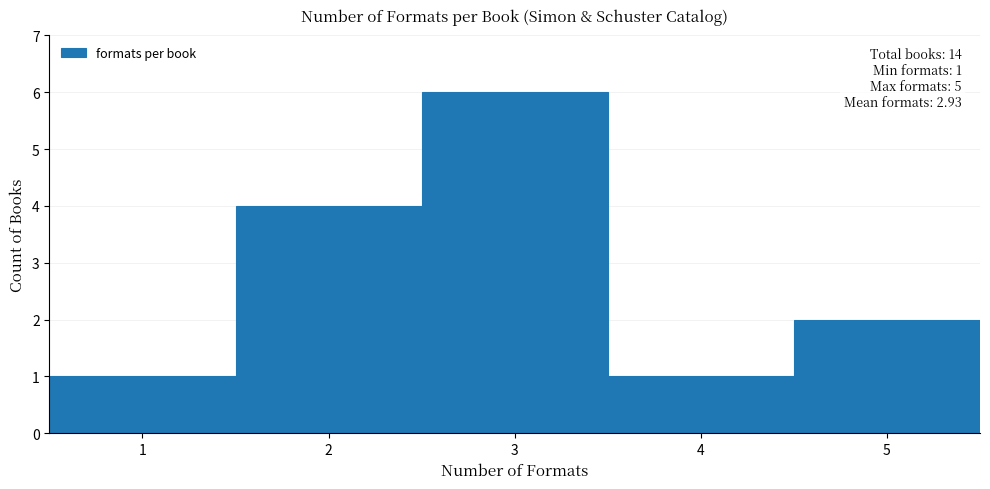

Which range on the x-axis has the tallest bar?

2.5 to 3.5